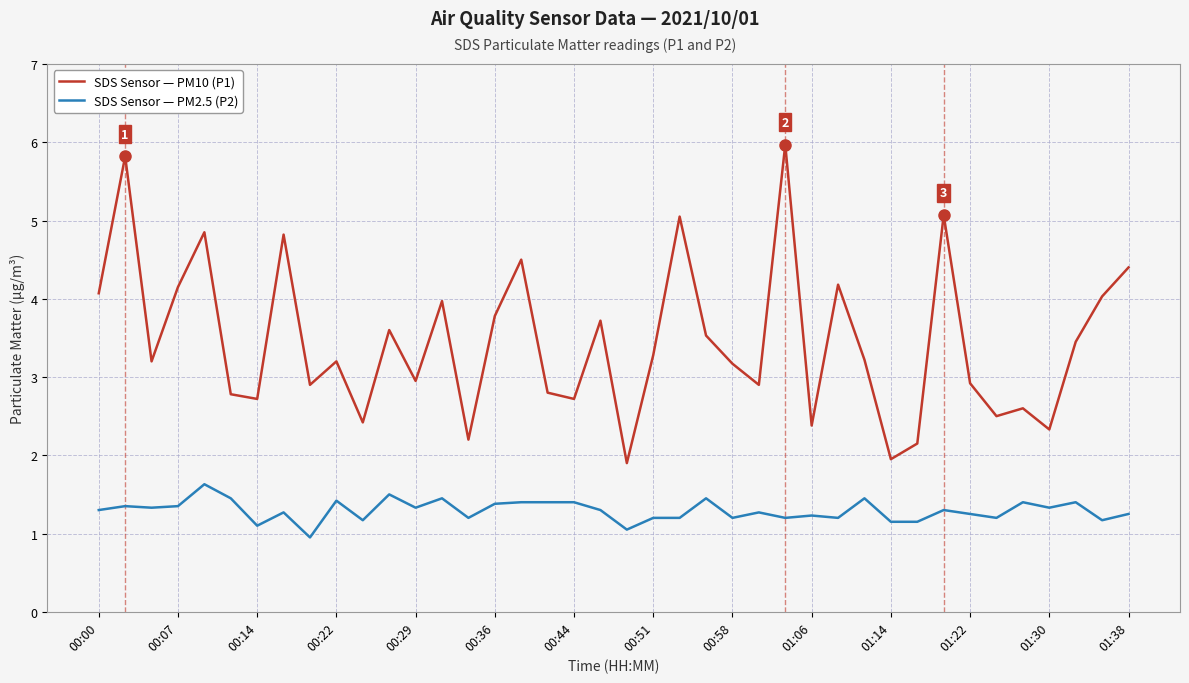

Rank the series by their maximum value, from lowest to highest.

SDS Sensor — PM2.5 (P2), SDS Sensor — PM10 (P1)